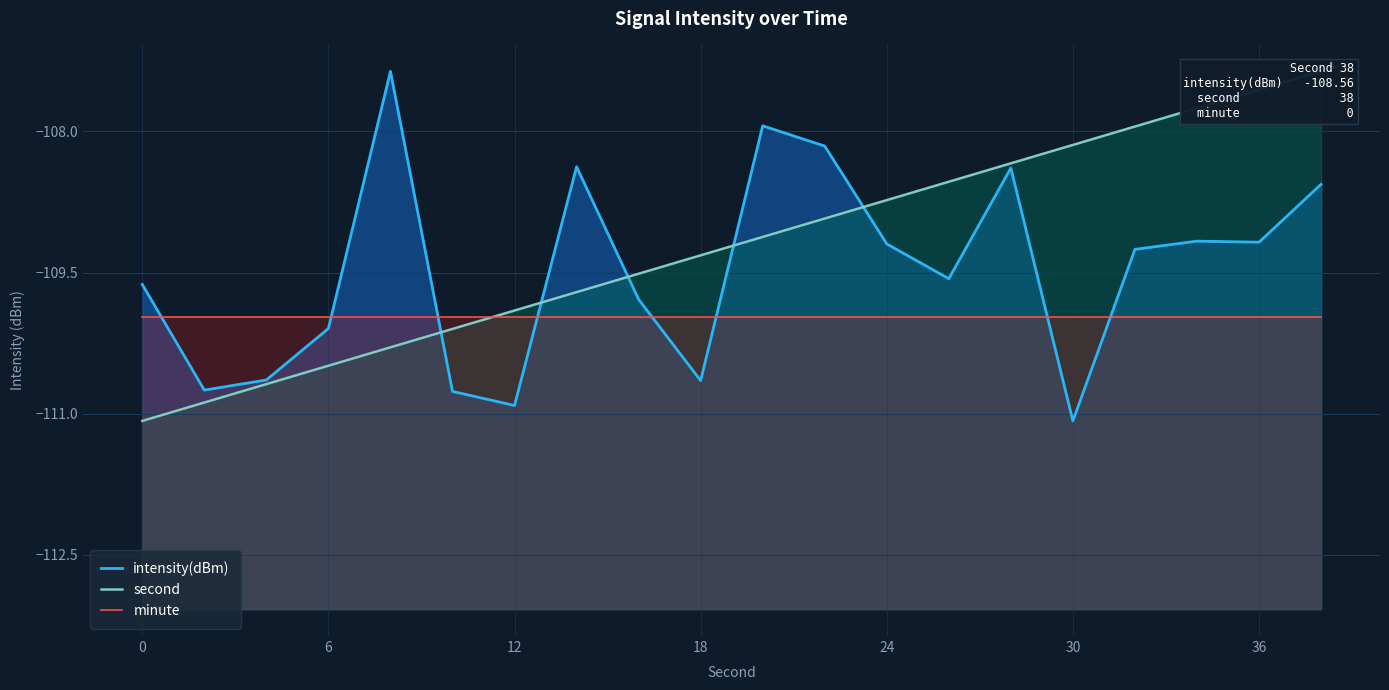

How many interior local peaks does the intensity(dBm) series have?

5